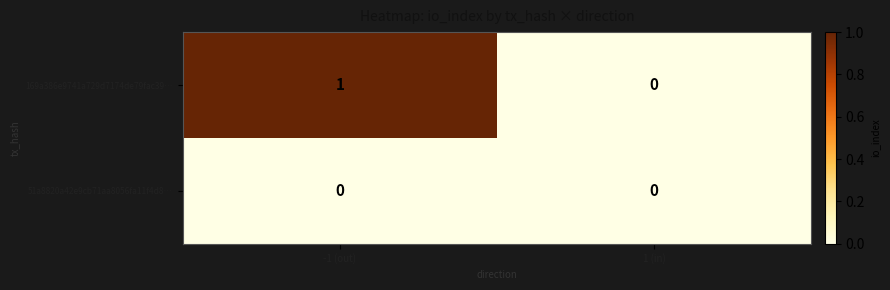

Reading left to right, transcribe all the data shown in this chart.

169a386e9741a729d7174de79fac39…: -1 (out)=1	1 (in)=0
51a8820a42e9cb71aa8056fa11f4d8…: -1 (out)=0	1 (in)=0